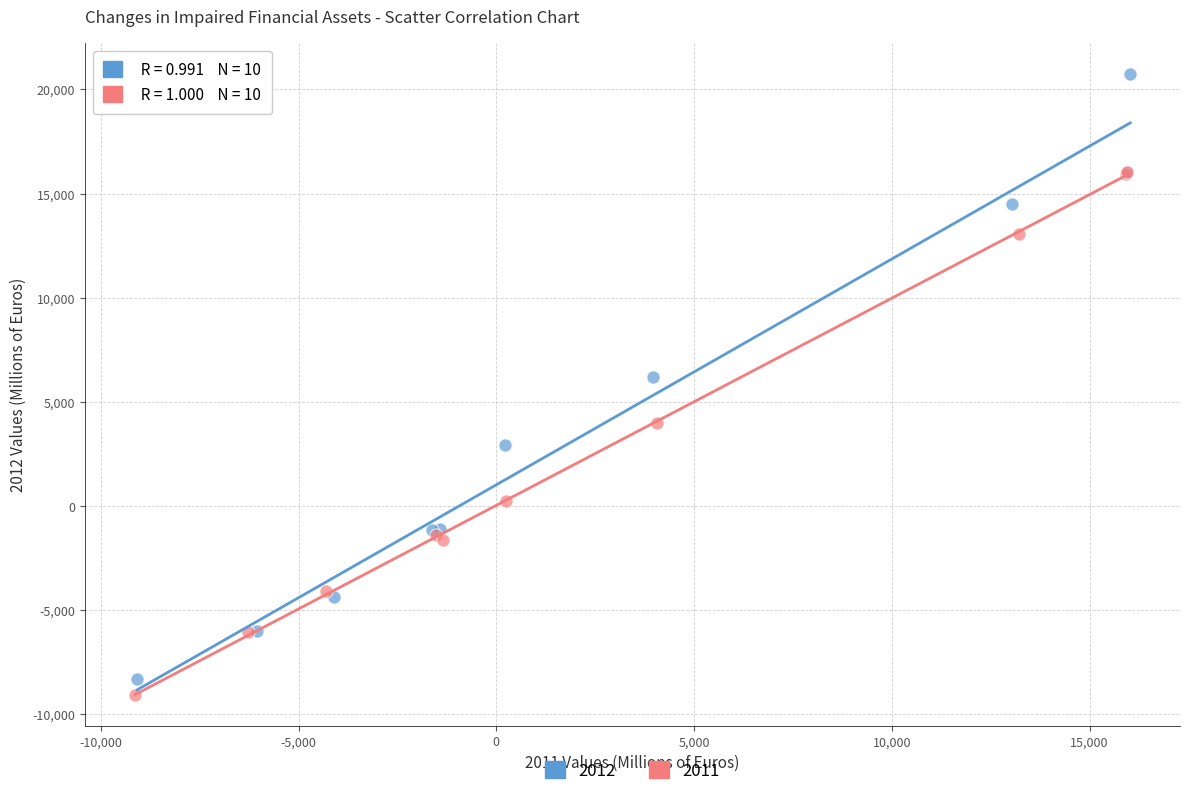

Which series has the widest spread of Y values?

2012